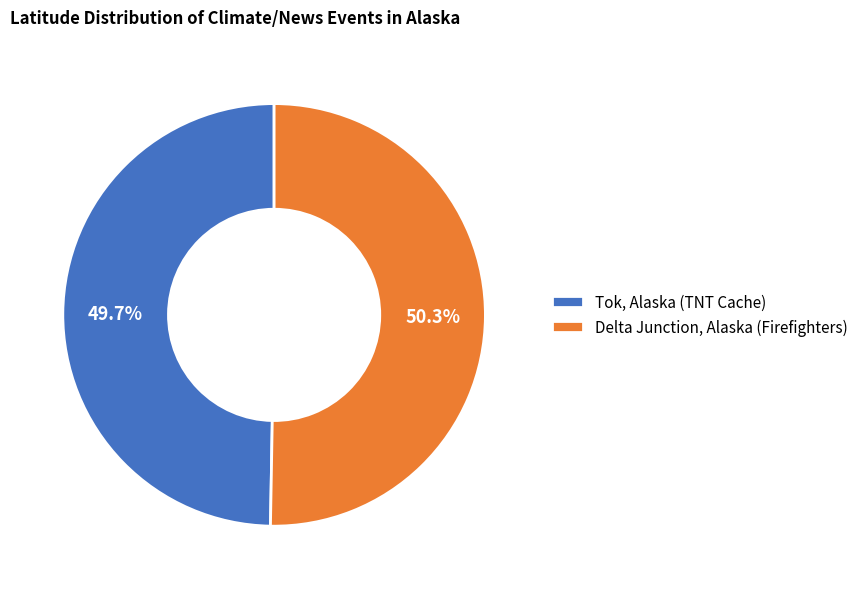

Is it true that Delta Junction, Alaska (Firefighters) is 50% of the pie?

True